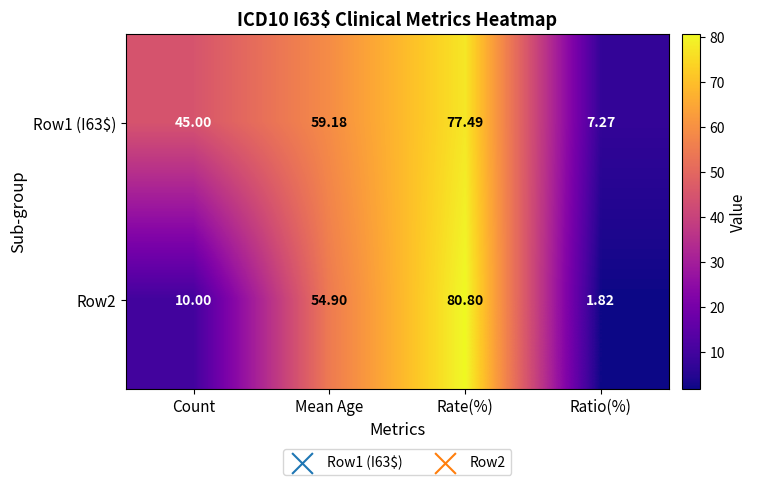

Rank the categories by Row1 (I63$) value from highest to lowest.

Rate(%), Mean Age, Count, Ratio(%)